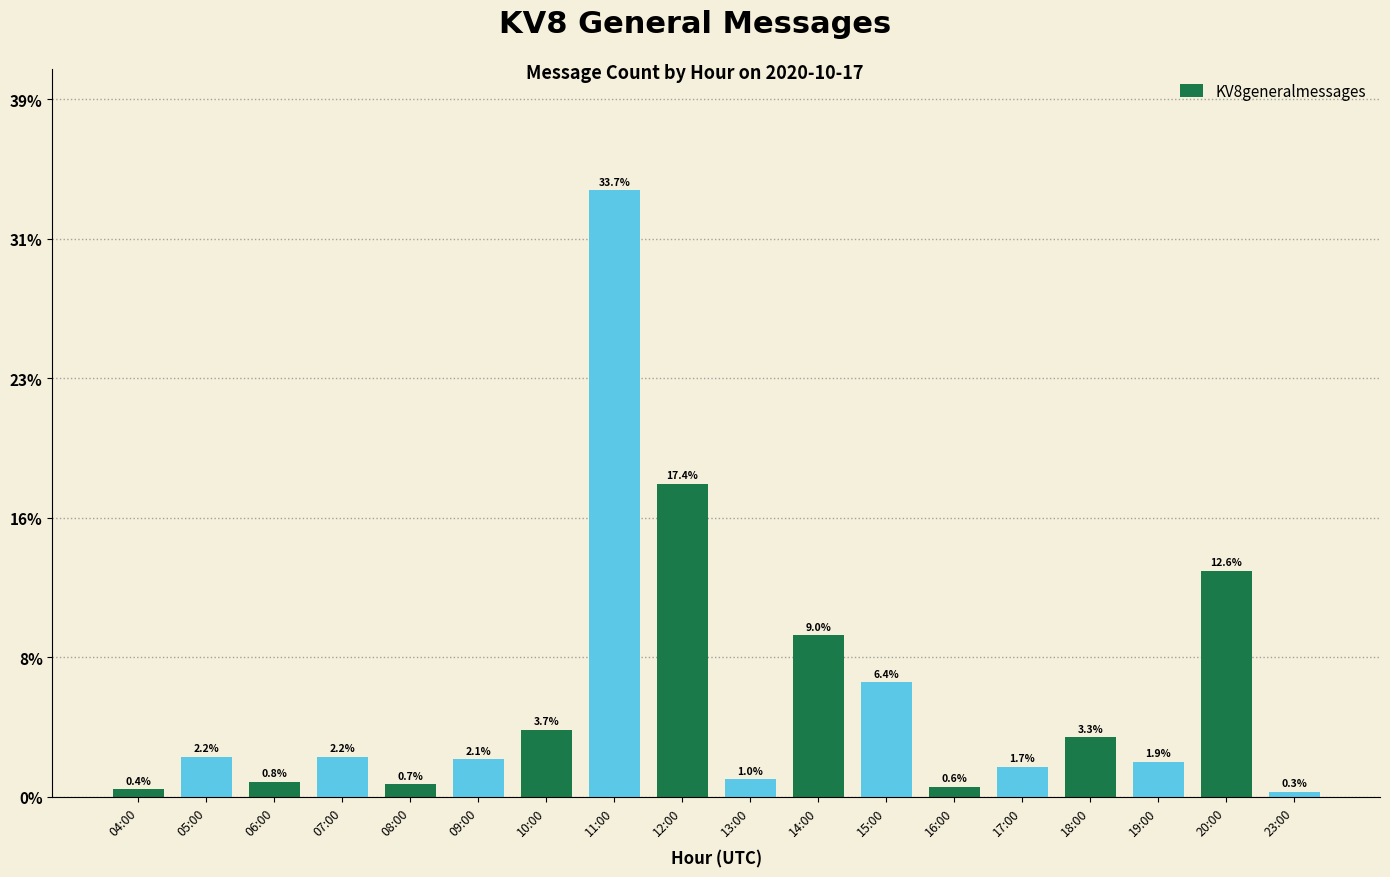

What is the ratio of the value at 11:00 to the value at 15:00?

5.3